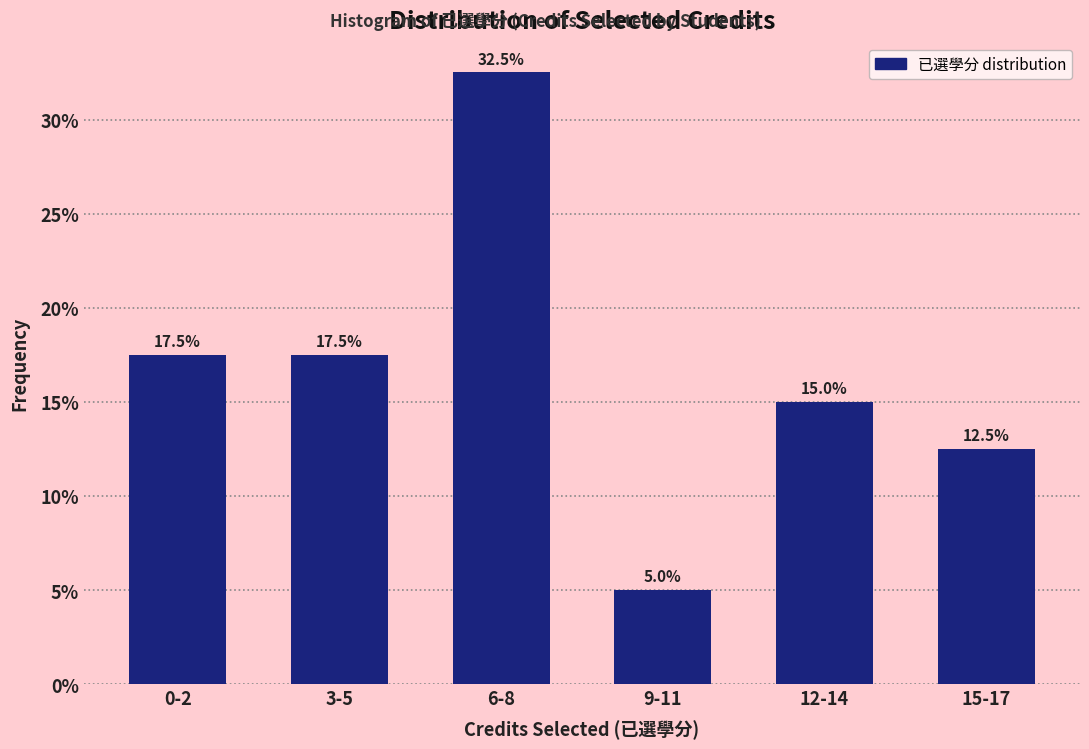

Reading right to left, transcribe all the data shown in this chart.

12.5	15.0	5.0	32.5	17.5	17.5